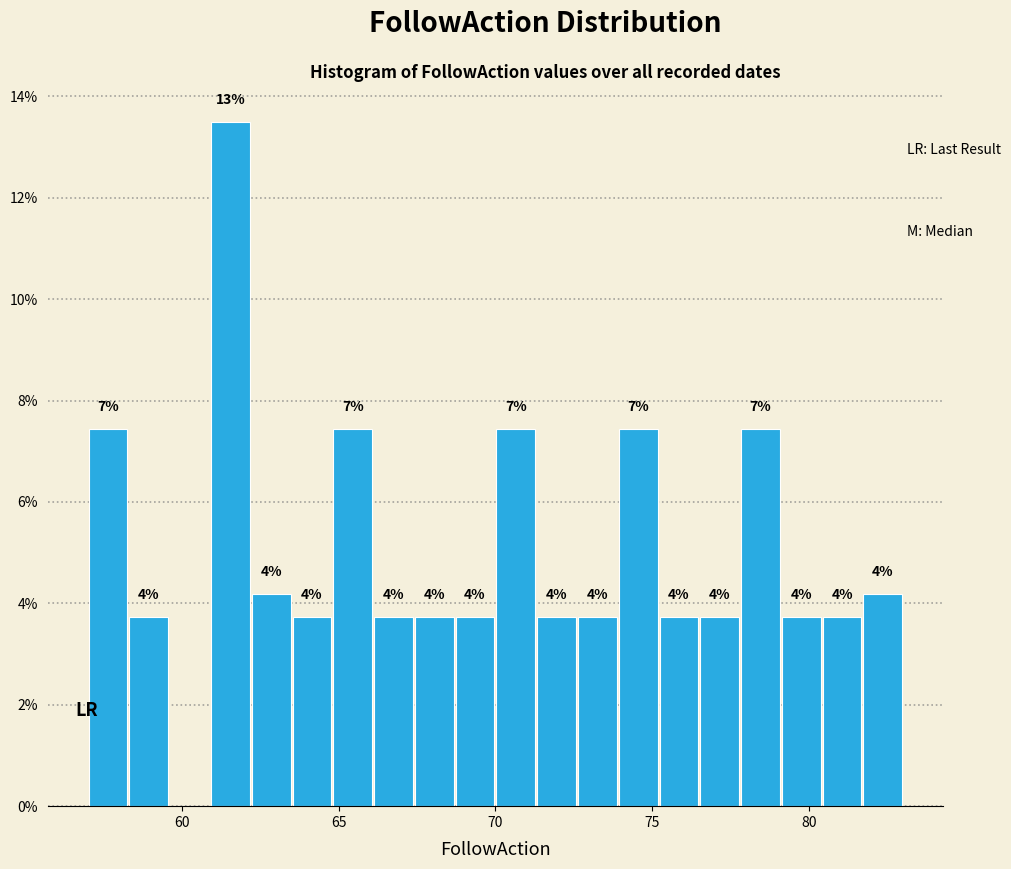

Around what value on the x-axis is the tallest bar? Give the approximate position of its centre, as read against the axis.

61.5